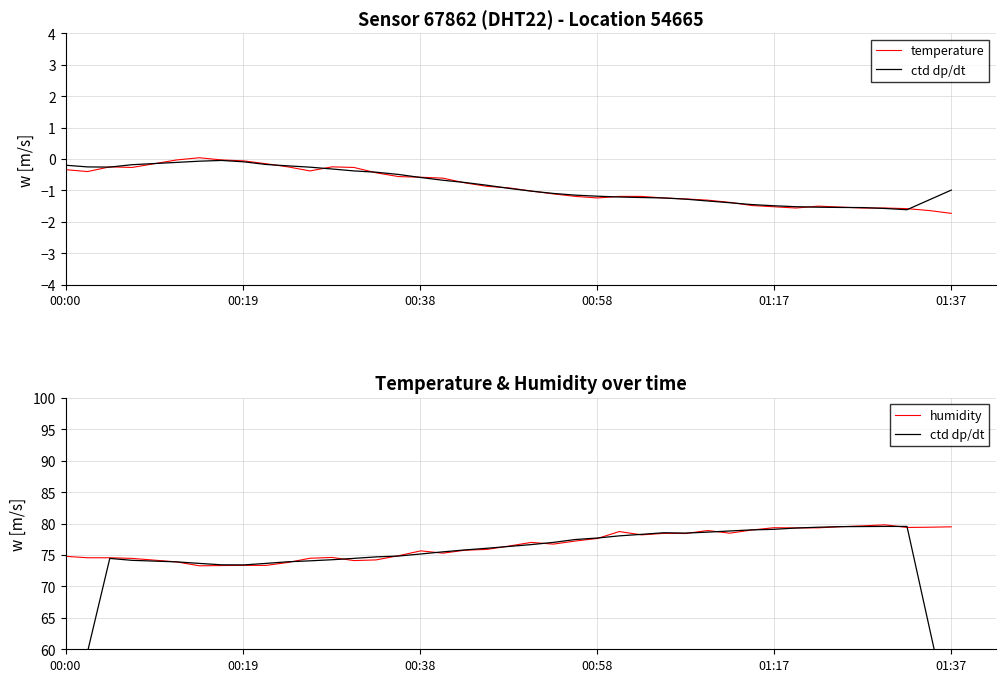

What is the lowest value of the humidity series?

73.3